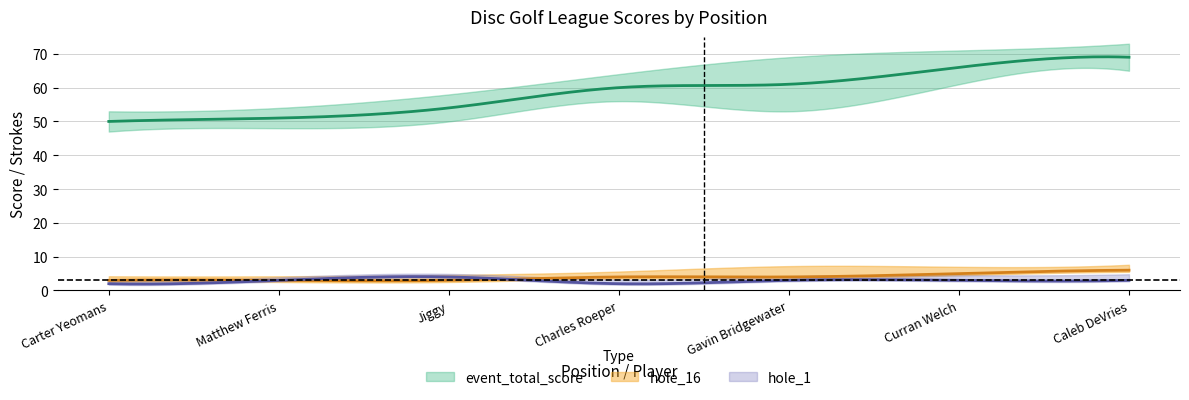

What is the maximum value shown in the chart?

69